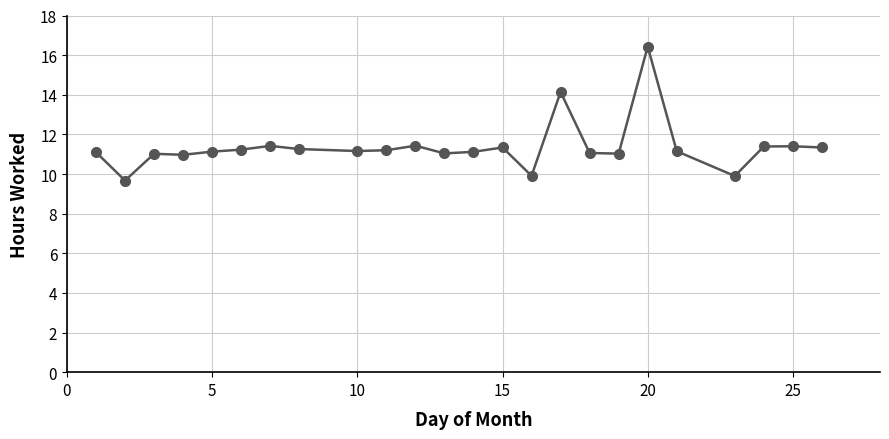

What is the difference between the maximum and minimum values?

6.8